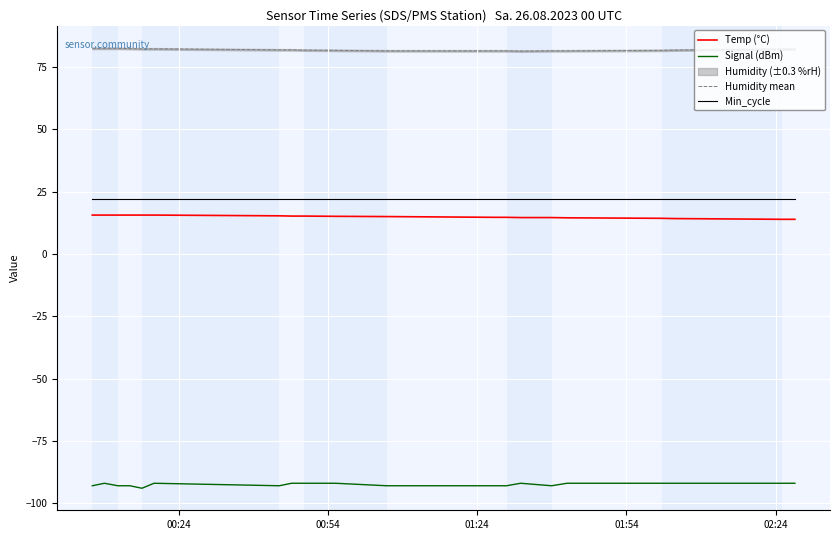

True or false: Temp (°C) and Humidity mean cross at least once.

False